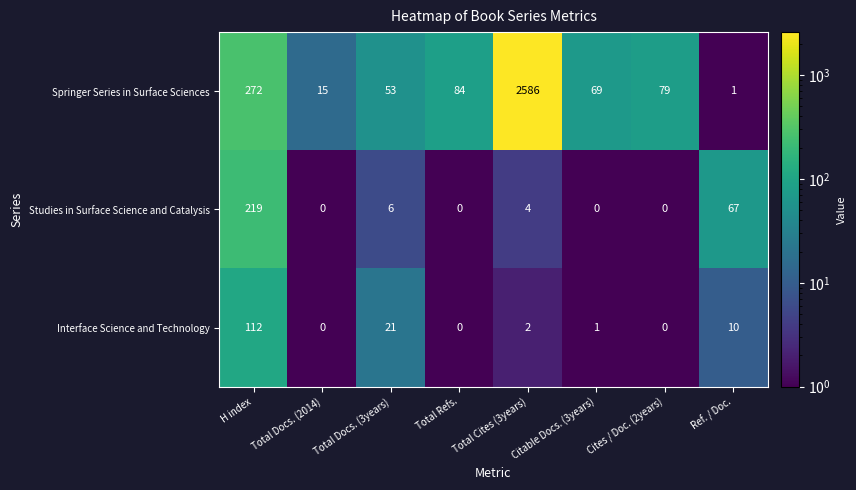

Rank the series at Total Cites (3years) from lowest to highest value.

Interface Science and Technology, Studies in Surface Science and Catalysis, Springer Series in Surface Sciences